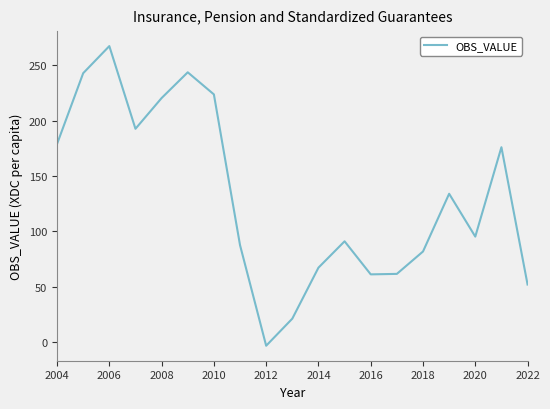

What is the greatest value displayed?

267.3